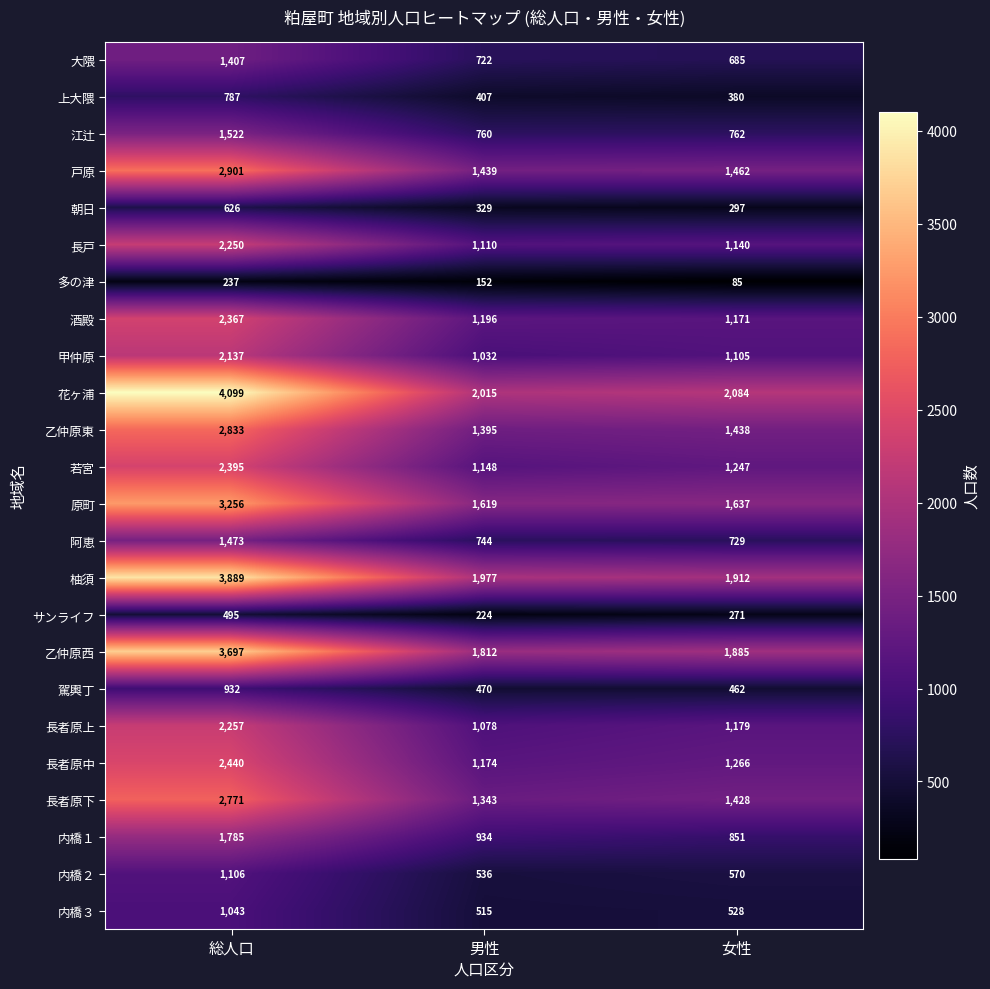

Which label corresponds to the smallest value in the chart?

女性